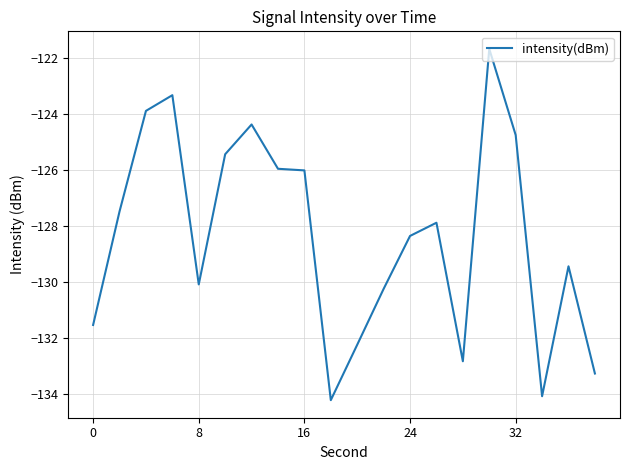

What is the difference between the maximum and minimum values?

12.5